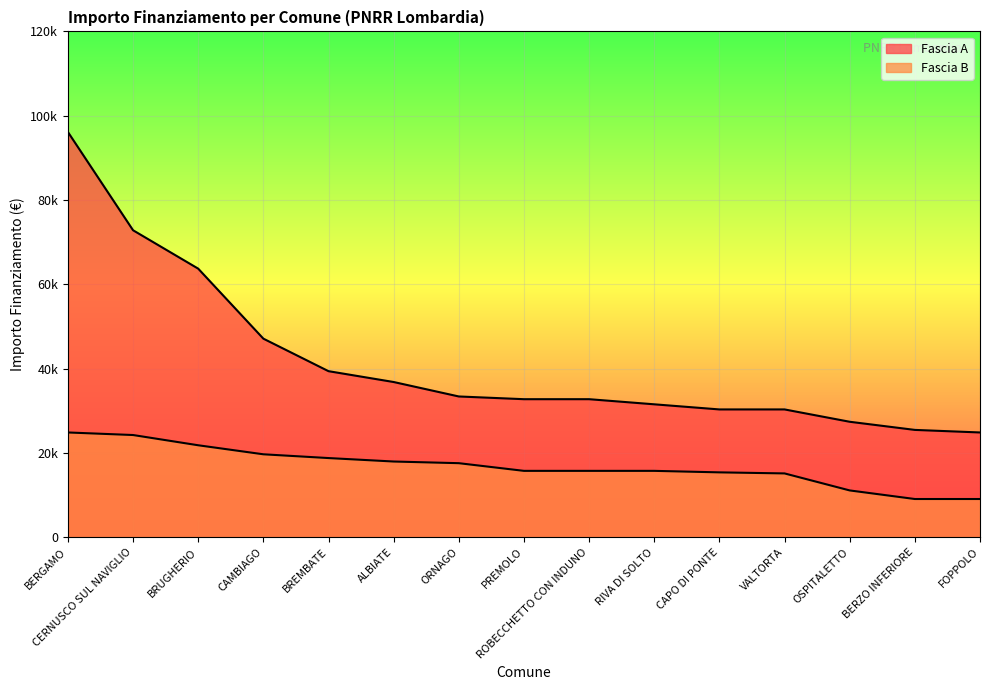

Between OSPITALETTO and BERZO INFERIORE, which series saw the biggest shift?

Fascia B